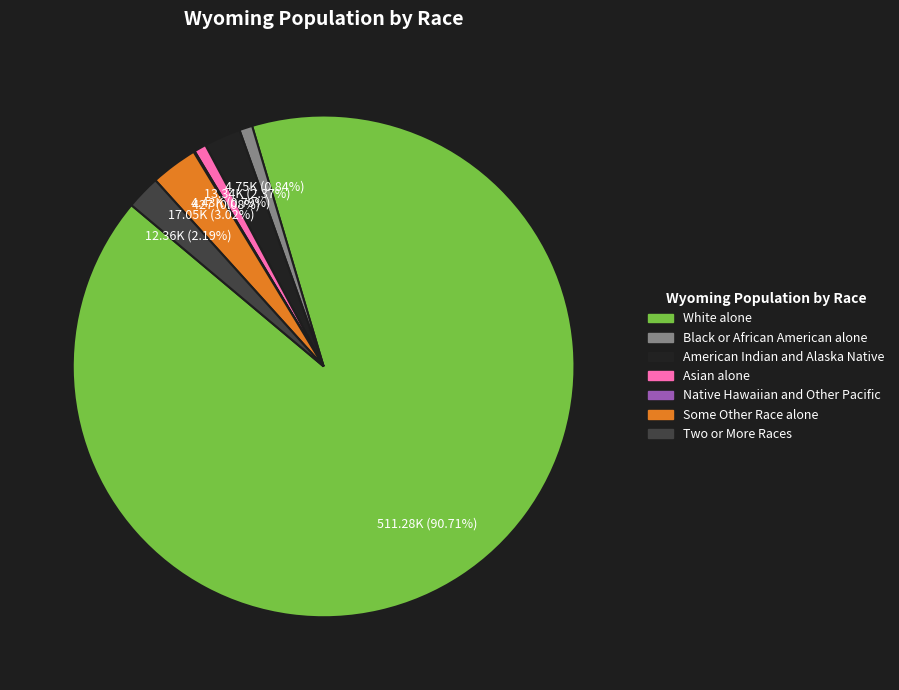

What is the largest slice in the pie chart?

White alone